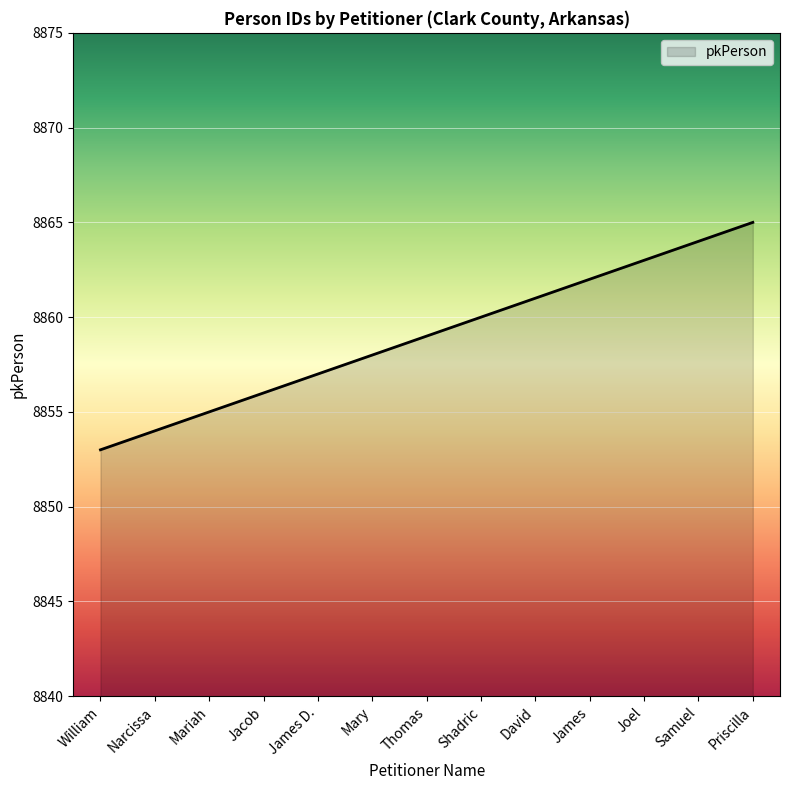

What is the ratio of the value at Priscilla to the value at Samuel?

1.0